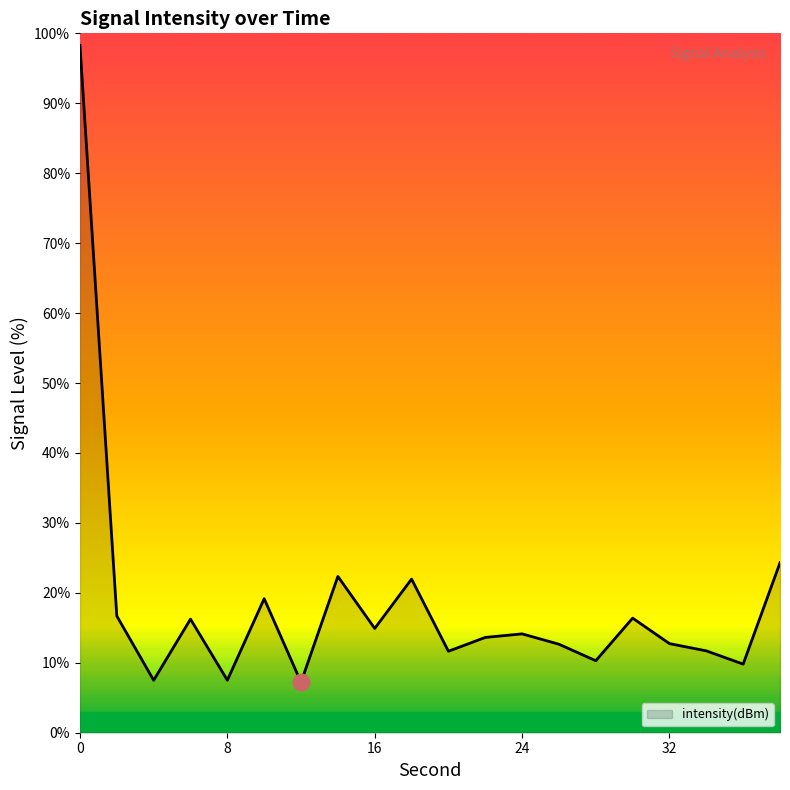

What is the average value?

18.5